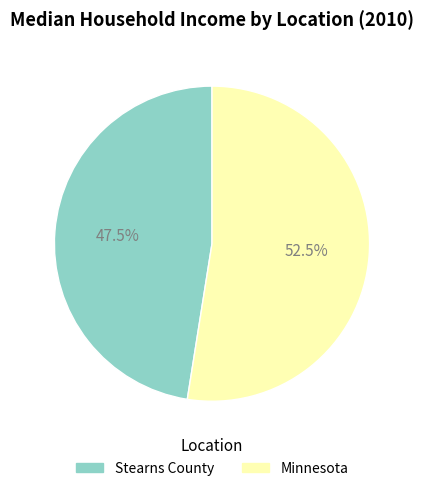

Rank the categories by value from highest to lowest.

Minnesota, Stearns County